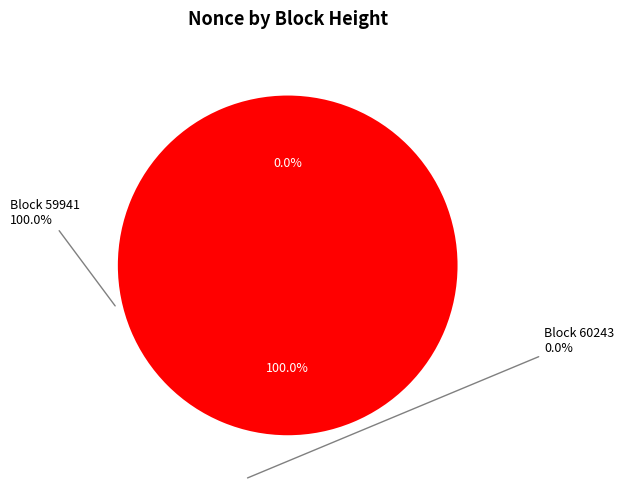

What is the majority slice?

59941